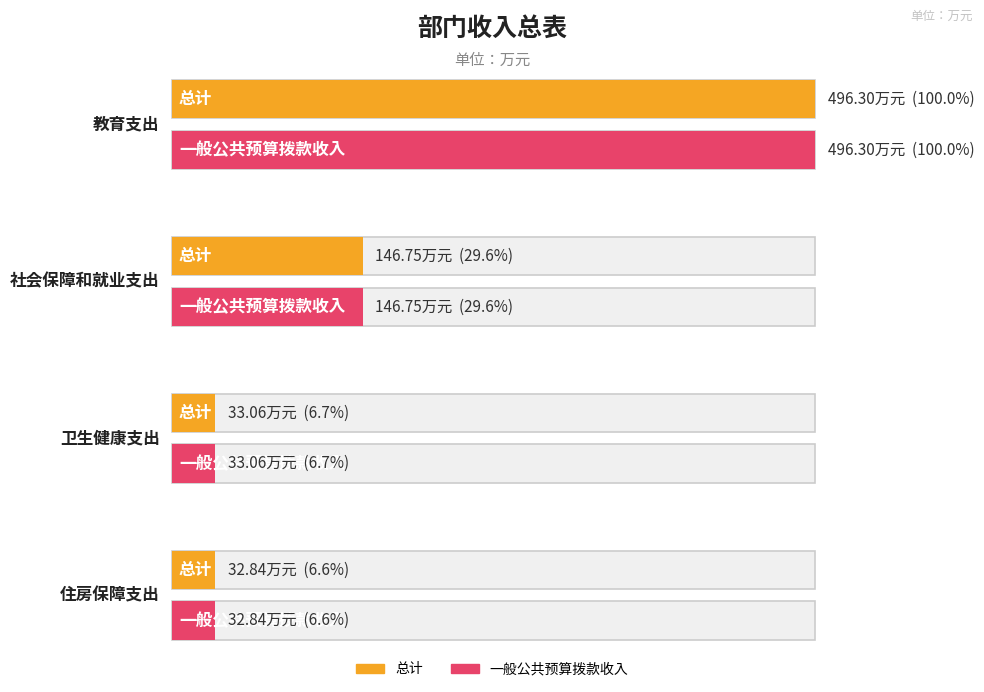

Is it true that 一般公共预算拨款收入 equals 139.4 at 教育支出?

False